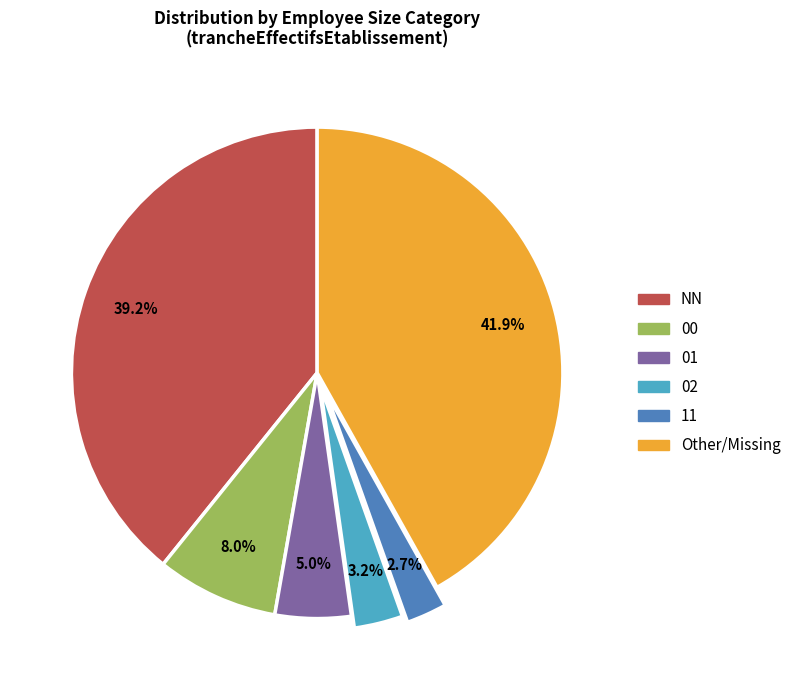

To the nearest percent, what is the difference between the 02 and NN slice percentages?

36%